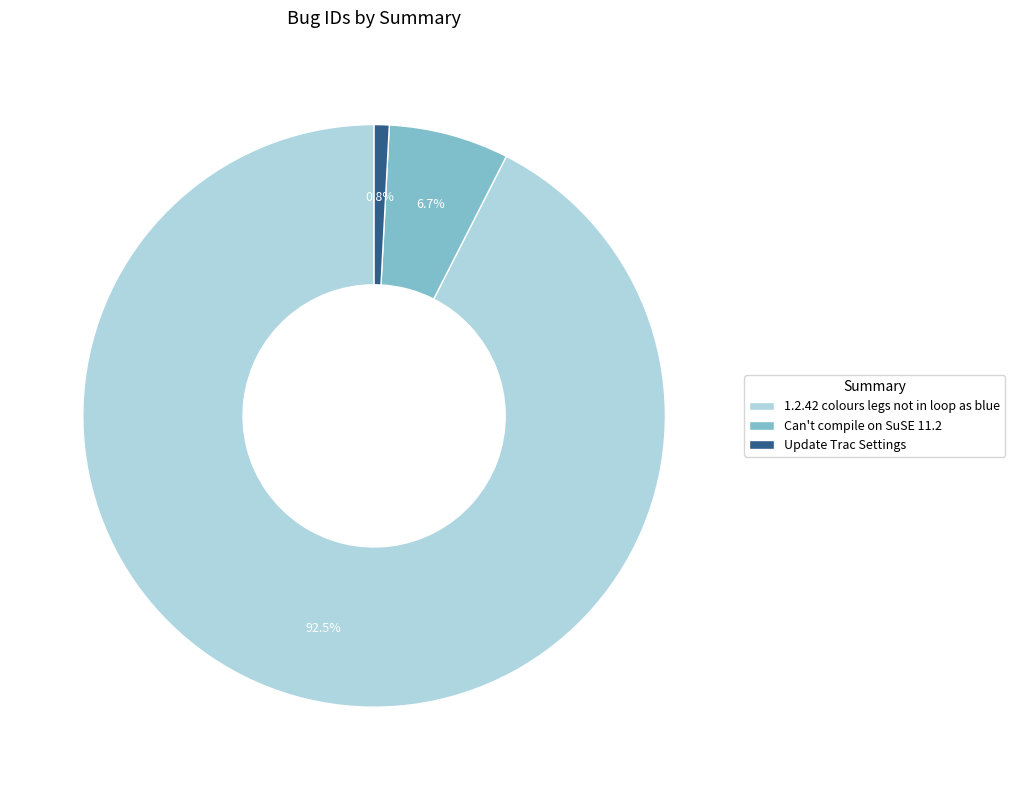

Which slice represents more than half of the pie?

1.2.42 colours legs not in loop as blue